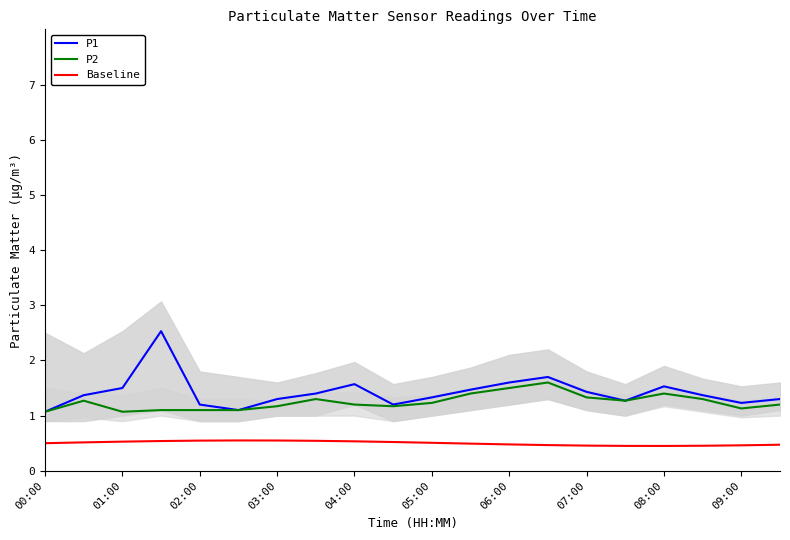

How many lines are shown in the chart?

3